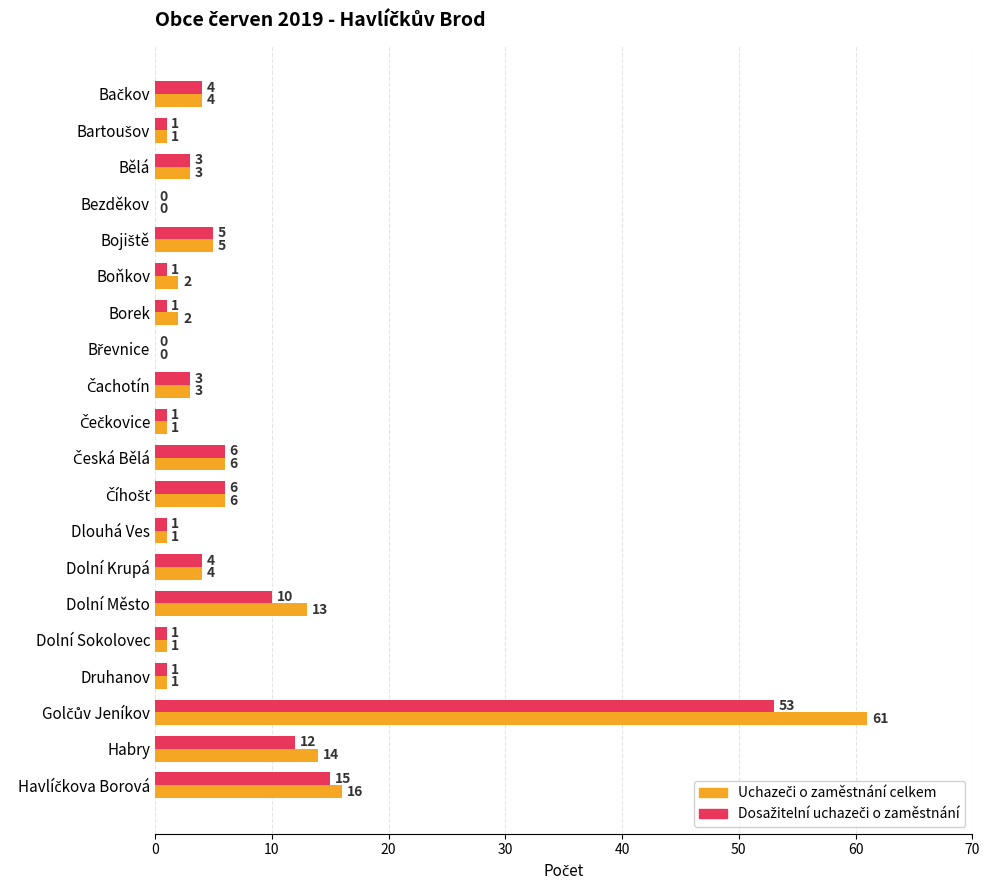

What is the maximum value shown in the chart?

61